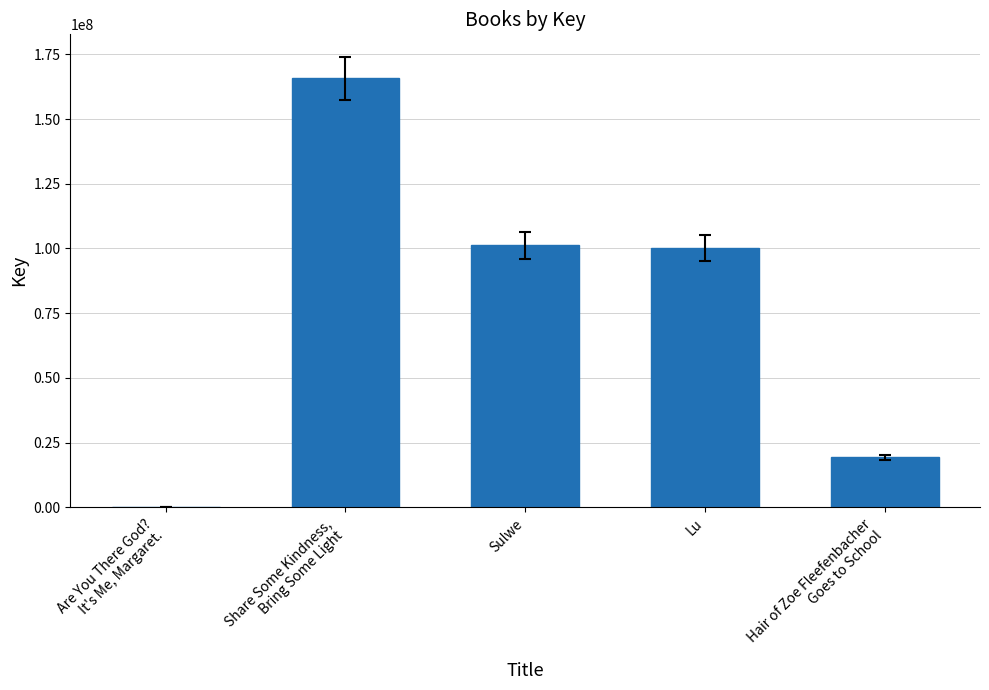

Approximately how many times larger is the value at Lu compared to Sulwe?

1.0